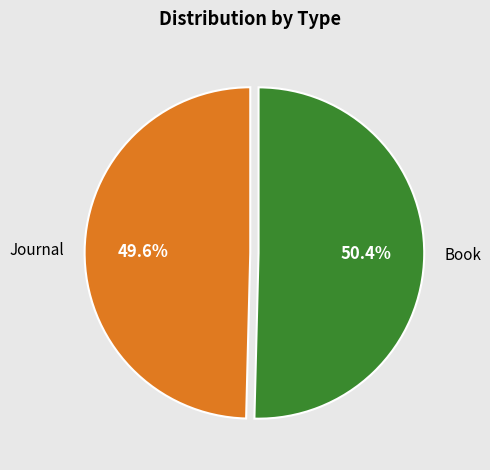

The Journal slice represents 50% of the pie. True or false?

True